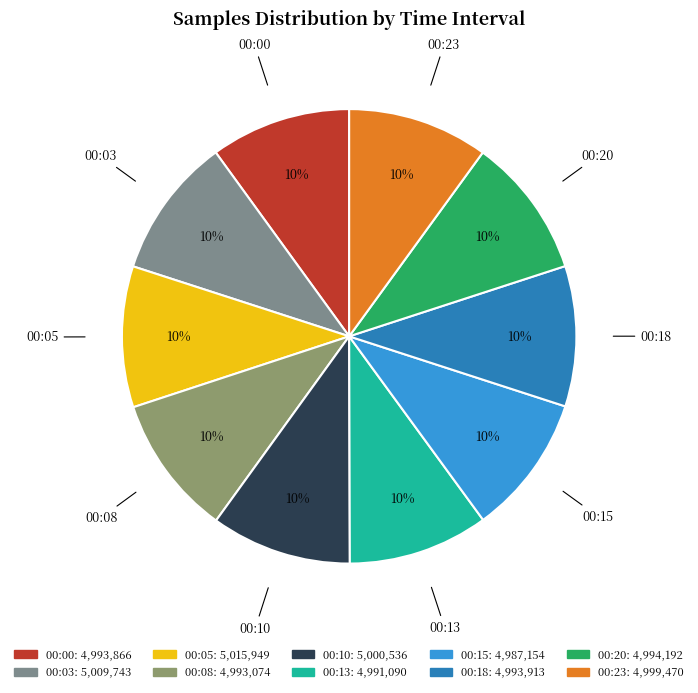

Count the number of slices in the pie.

10